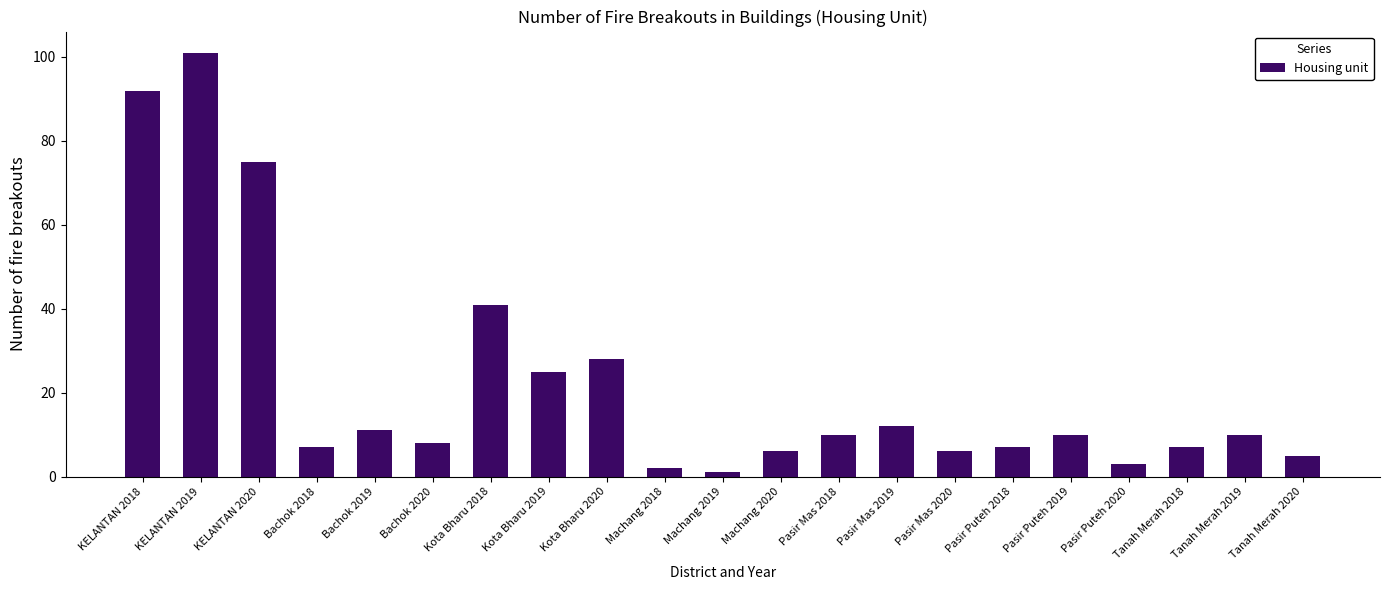

Reading right to left, transcribe all the data shown in this chart.

5	10	7	3	10	7	6	12	10	6	1	2	28	25	41	8	11	7	75	101	92